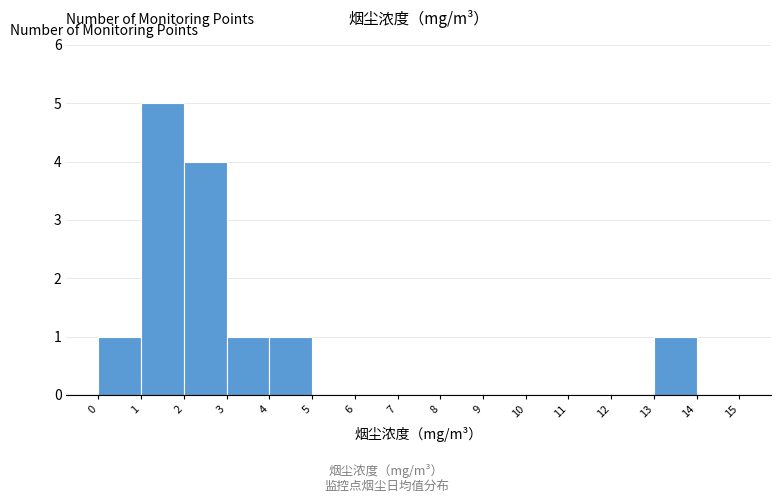

Which range on the x-axis has the tallest bar?

1 to 2